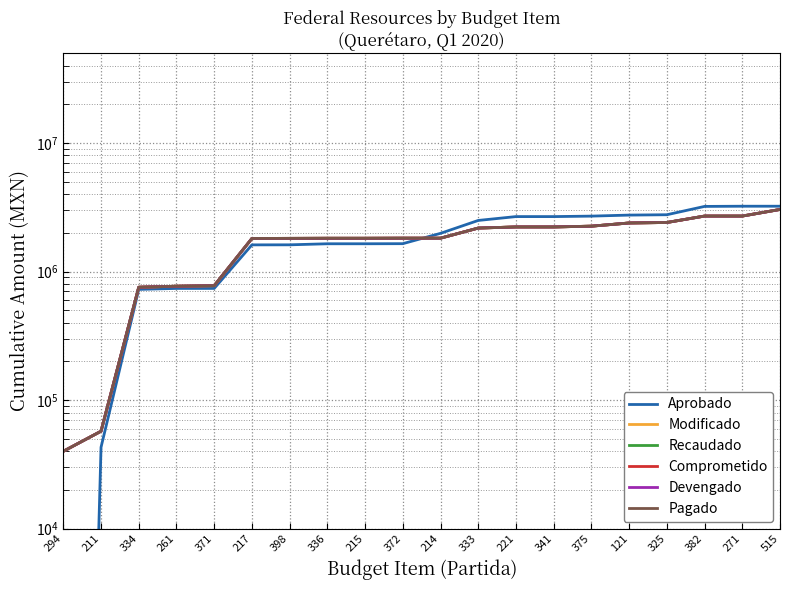

What is the difference between the maximum and minimum values in the Pagado series?

3000714.0